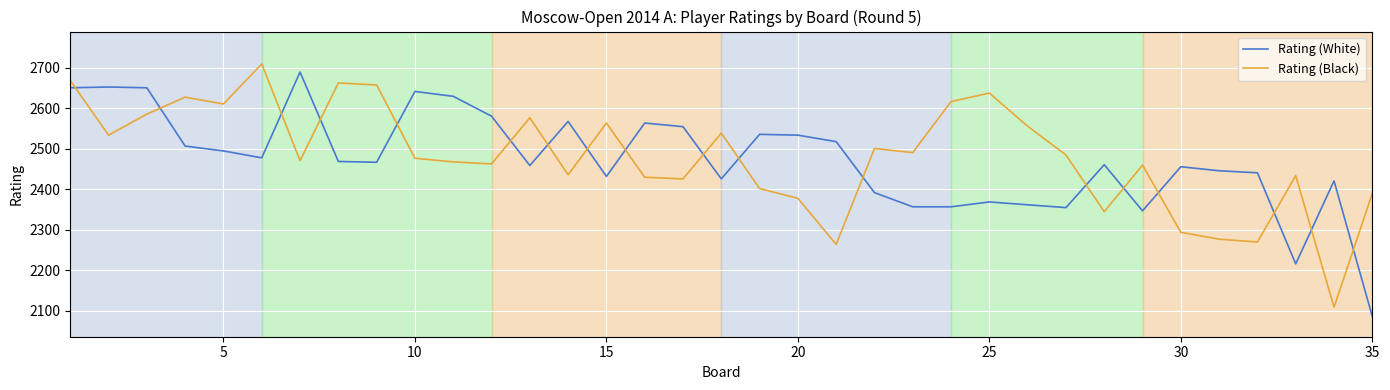

After their last crossing, which series has the higher values: Rating (Black) or Rating (White)?

Rating (Black)